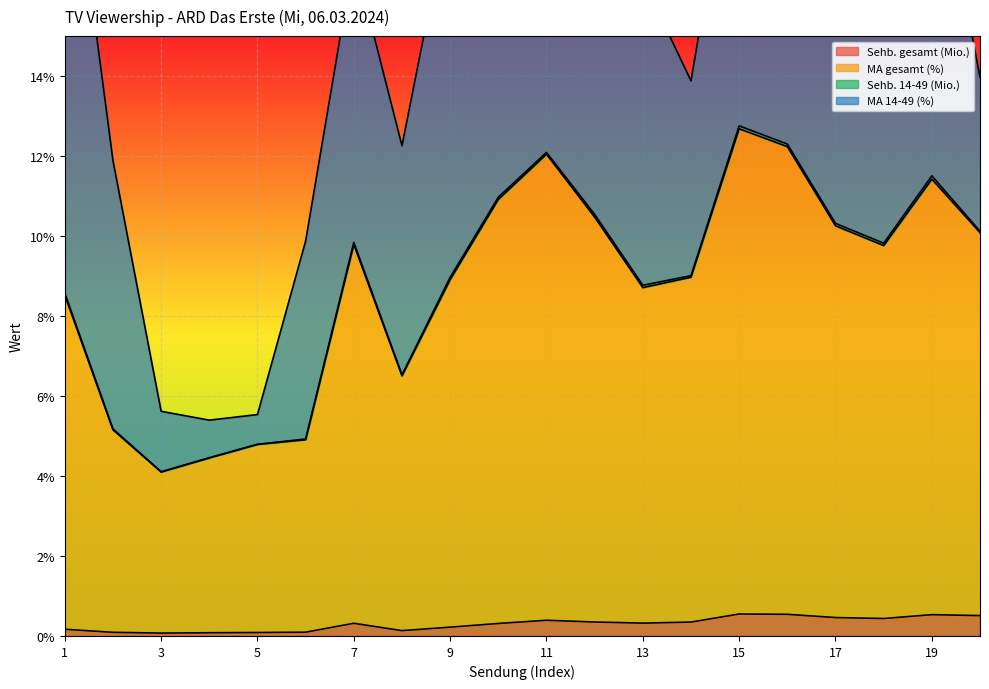

List the labels in order of Sehb. gesamt (Mio.) value, largest first.

15, 16, 19, 20, 17, 18, 11, 12, 14, 13, 7, 10, 9, 1, 8, 6, 2, 5, 4, 3